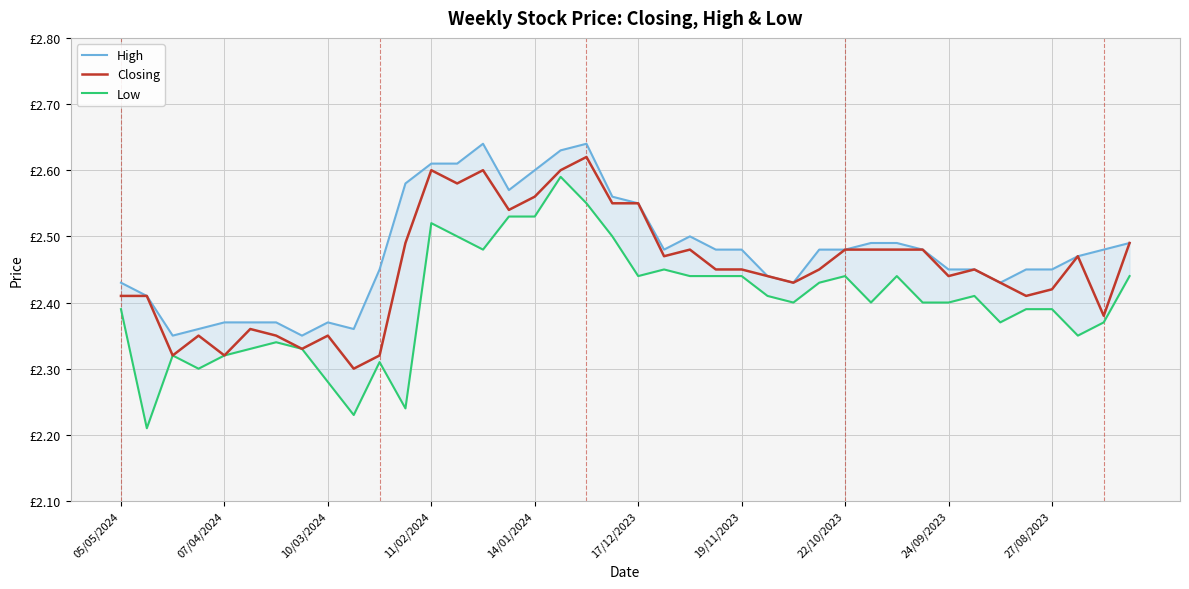

What is the average value of the Closing series?

2.5